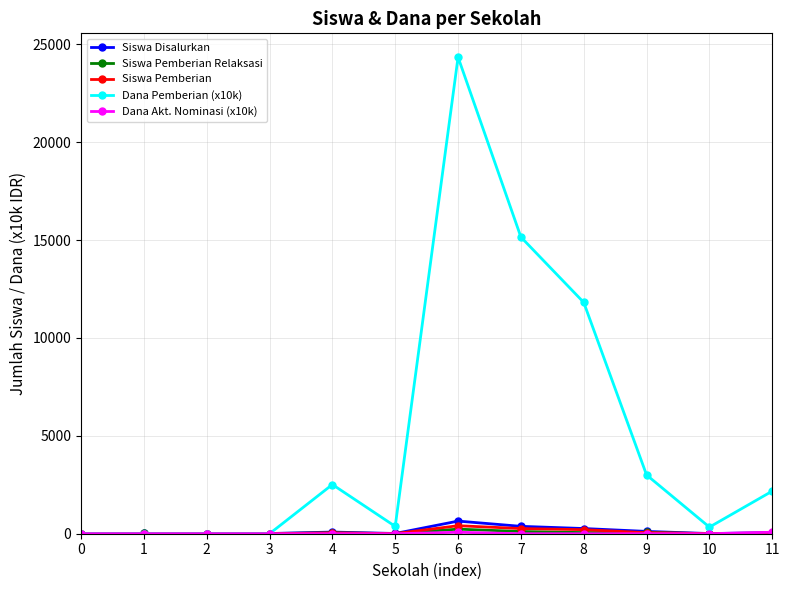

Count the number of data series in this chart.

5